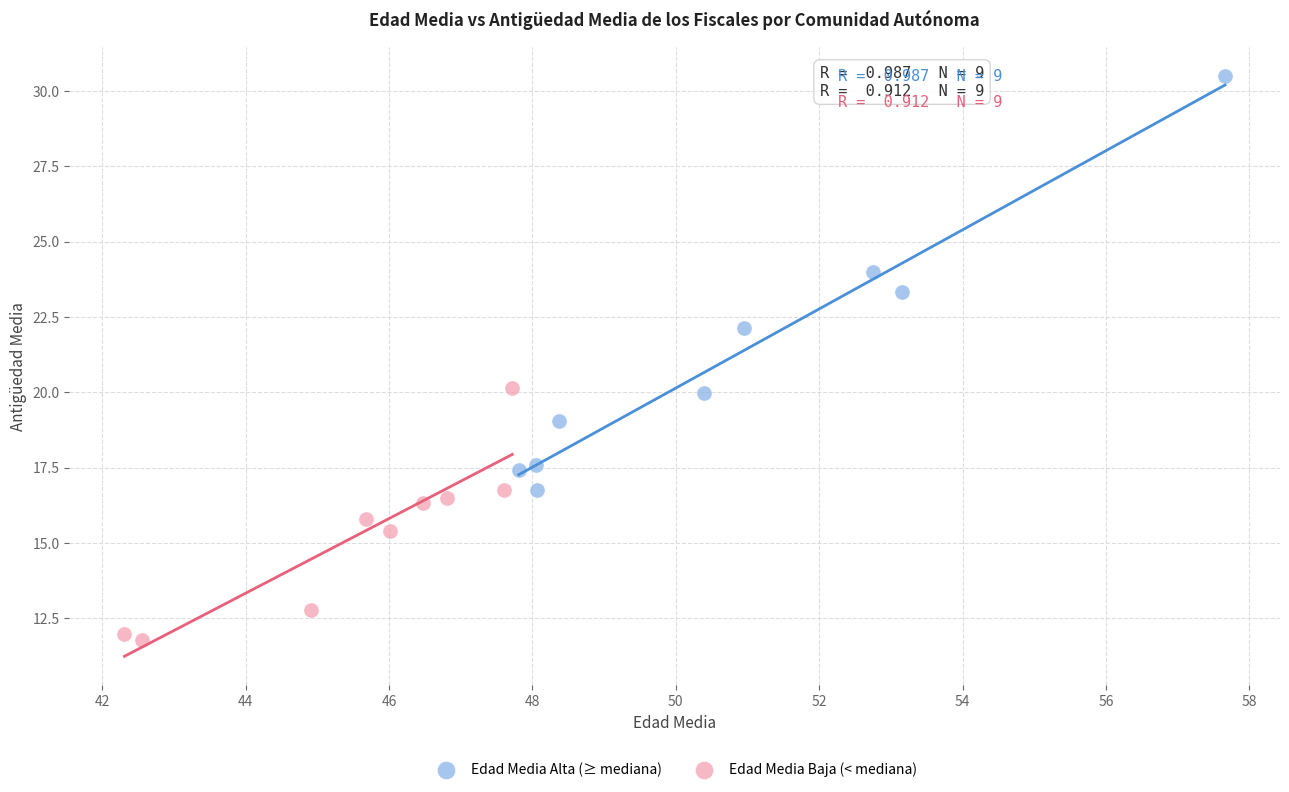

What are all the series names shown in the legend?

Edad Media Alta (≥ mediana), Edad Media Baja (< mediana)